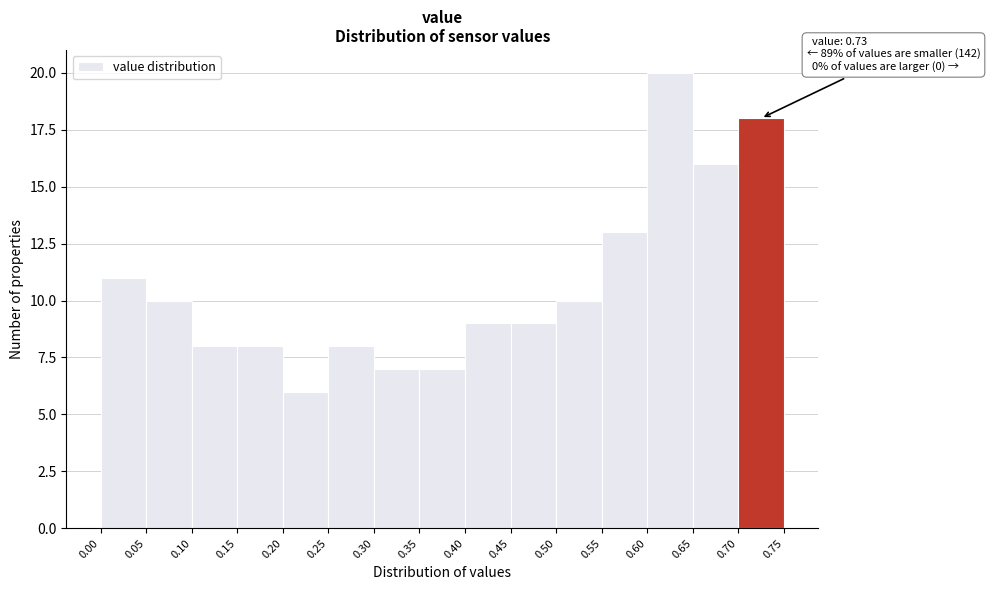

Which range on the x-axis has the tallest bar?

0.60 to 0.65